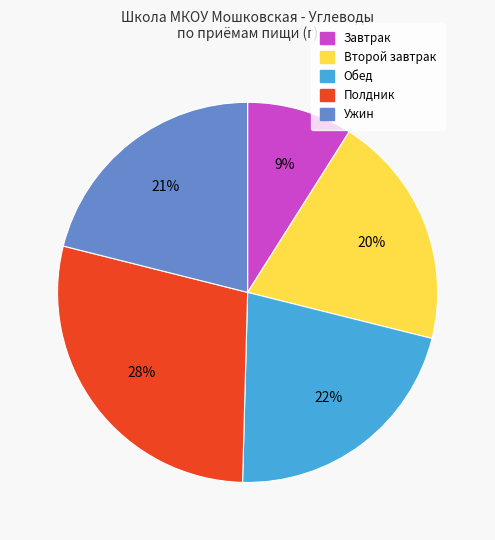

Which has a higher value, Второй завтрак or Обед?

Обед